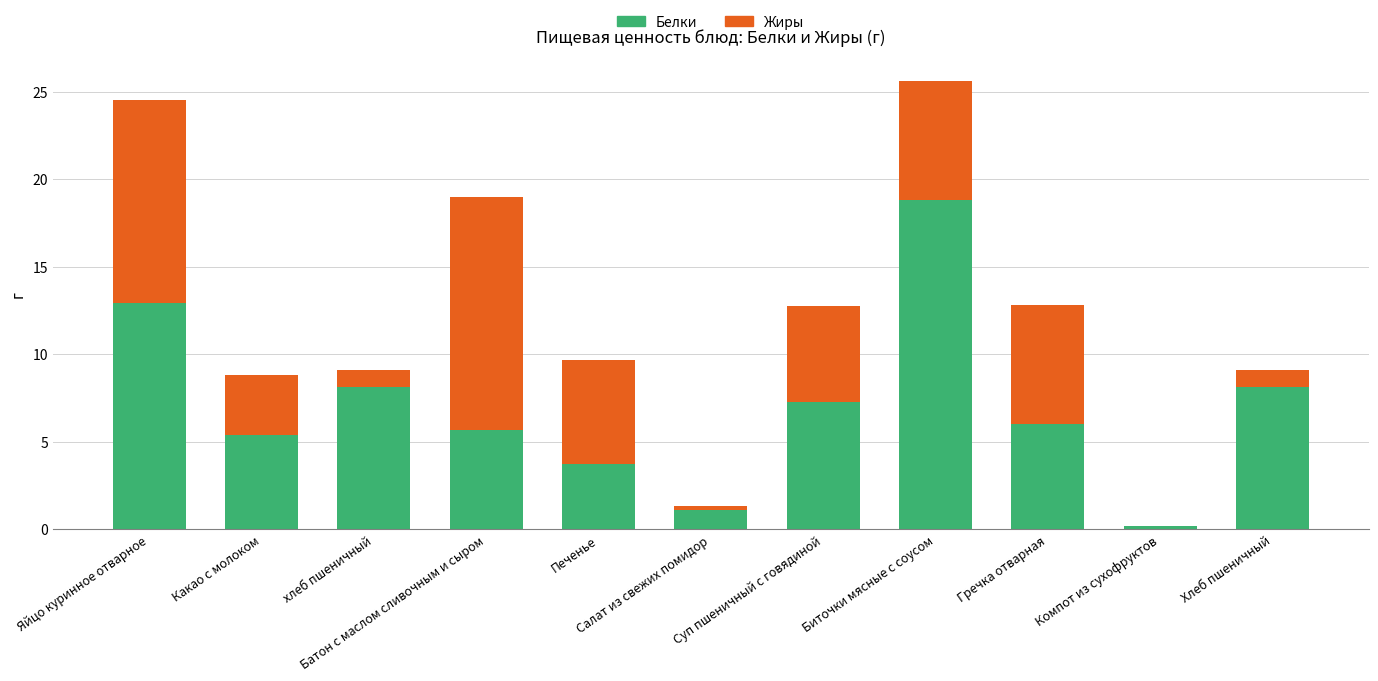

What is the highest value of the Белки series?

18.8